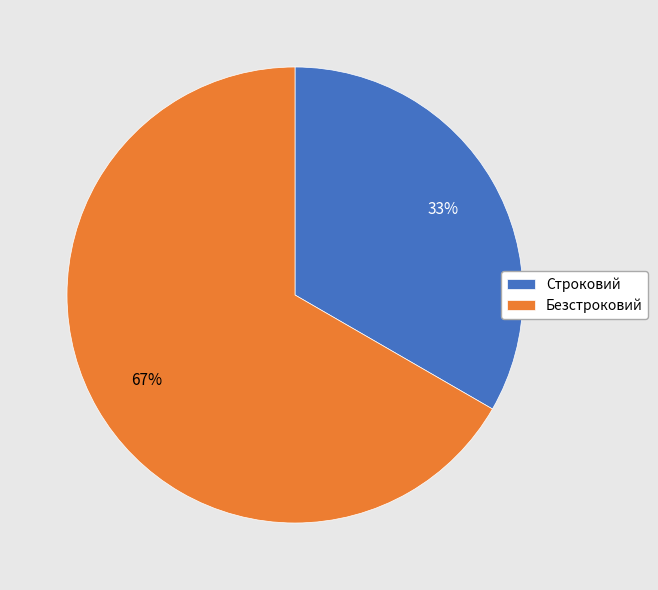

Is it true that Строковий is 46% of the pie?

False